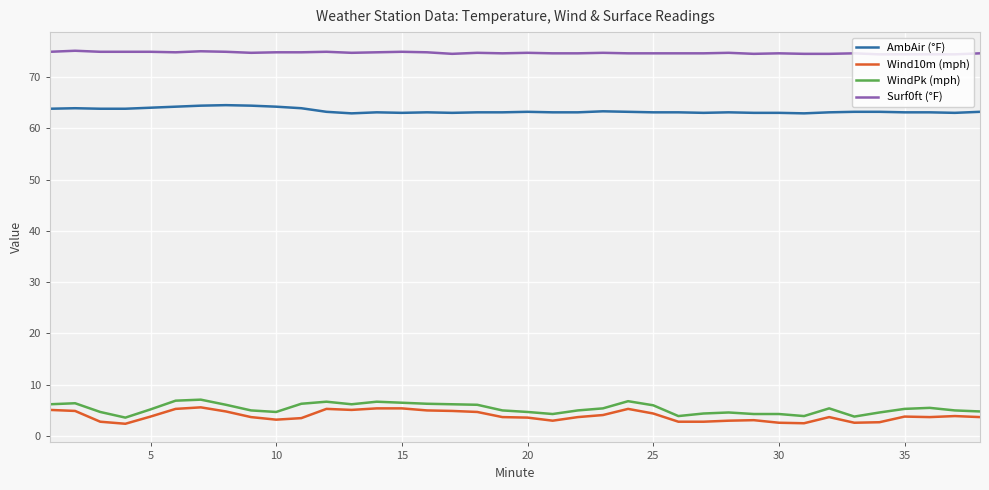

True or false: Surf0ft (°F) and WindPk (mph) cross at least once.

False